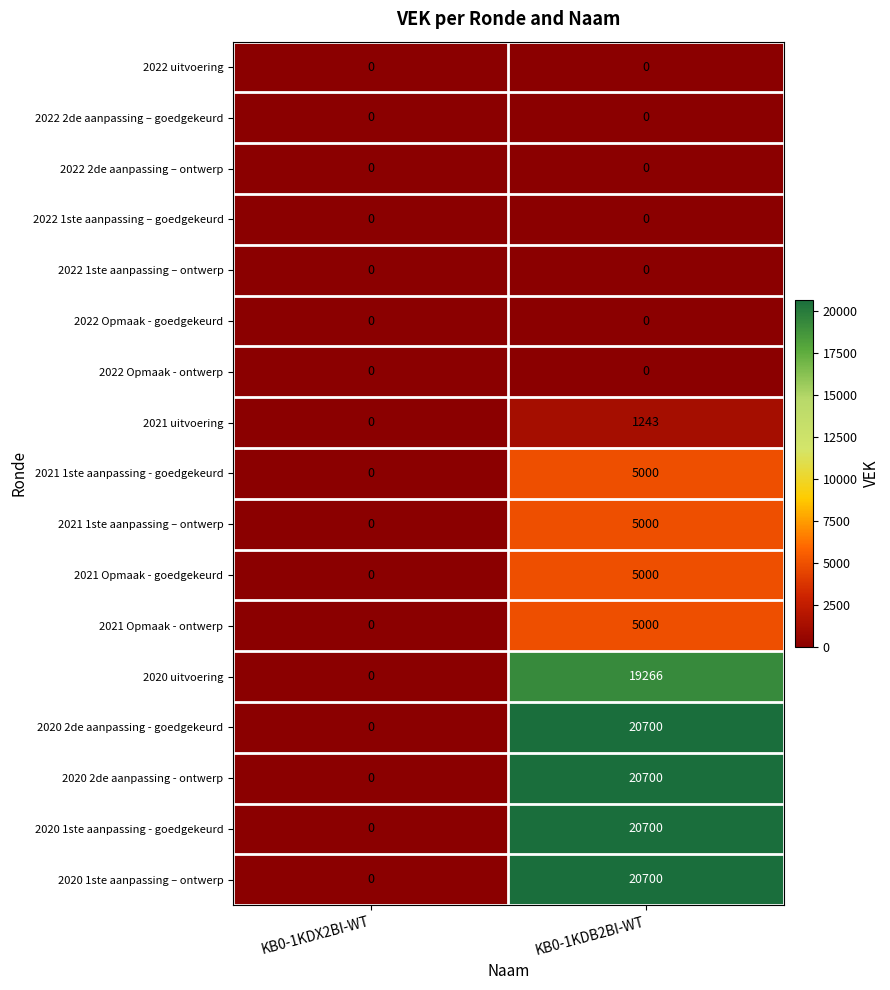

List the labels in order of 2020 1ste aanpassing – ontwerp value, smallest first.

KB0-1KDX2BI-WT, KB0-1KDB2BI-WT